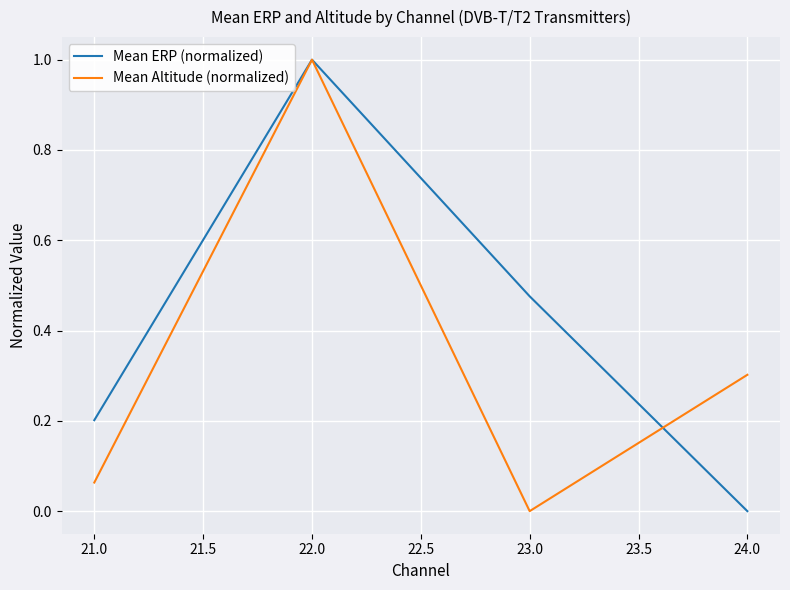

Is the value of Mean ERP (normalized) at 23.0 greater than the value of Mean Altitude (normalized) at 23.0?

Yes